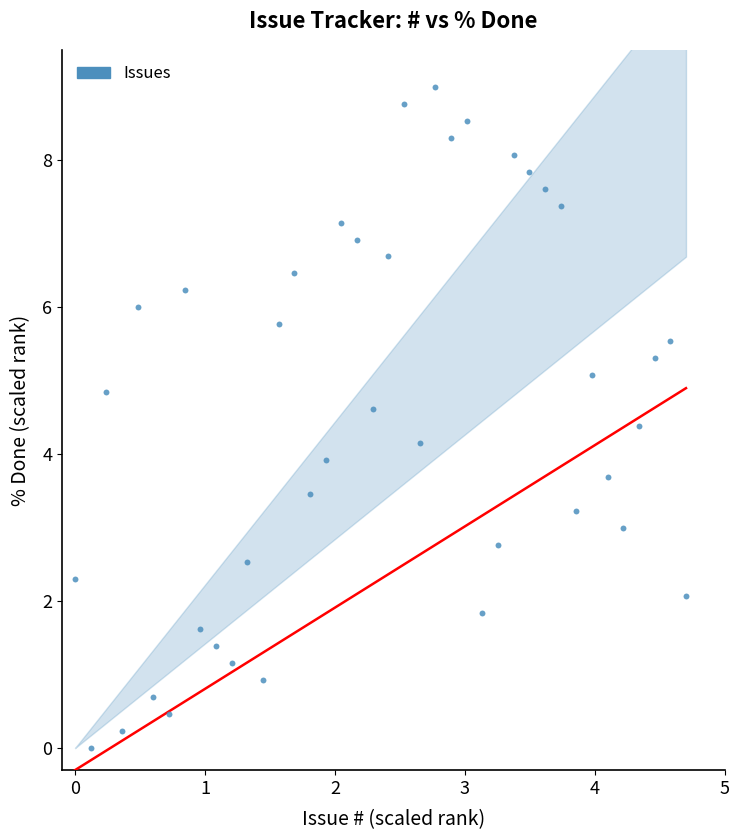

What is the range of Y values (max minus min)?

9.0